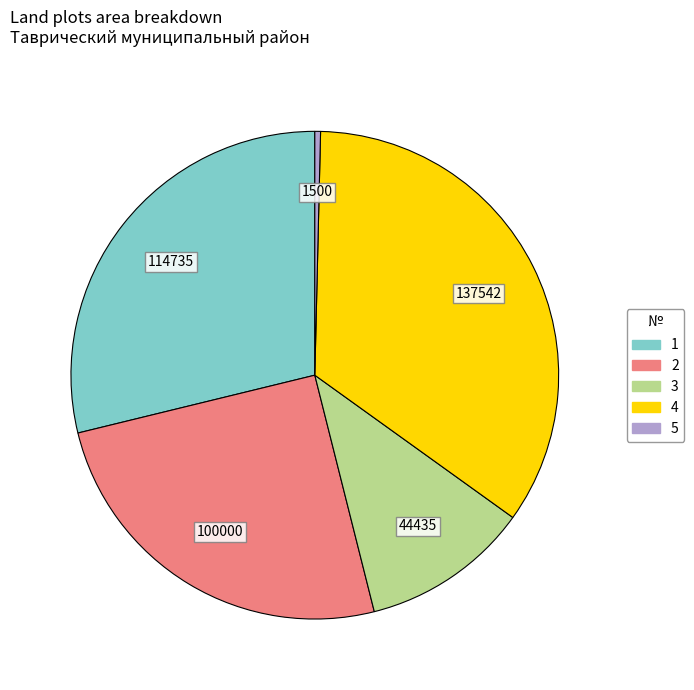

Rank the categories by value from lowest to highest.

5, 3, 2, 1, 4